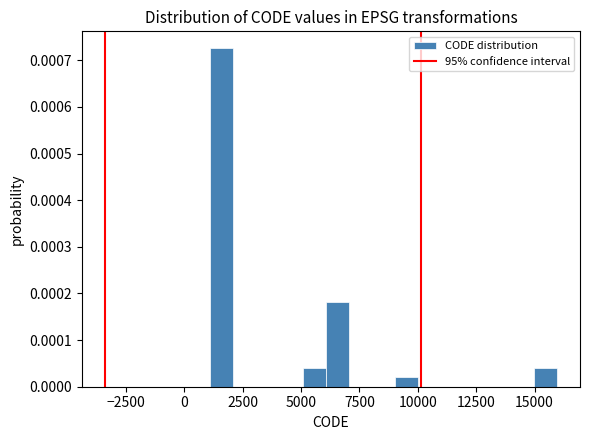

Read against the x-axis, roughly where is the centre of the tallest bar?

1500